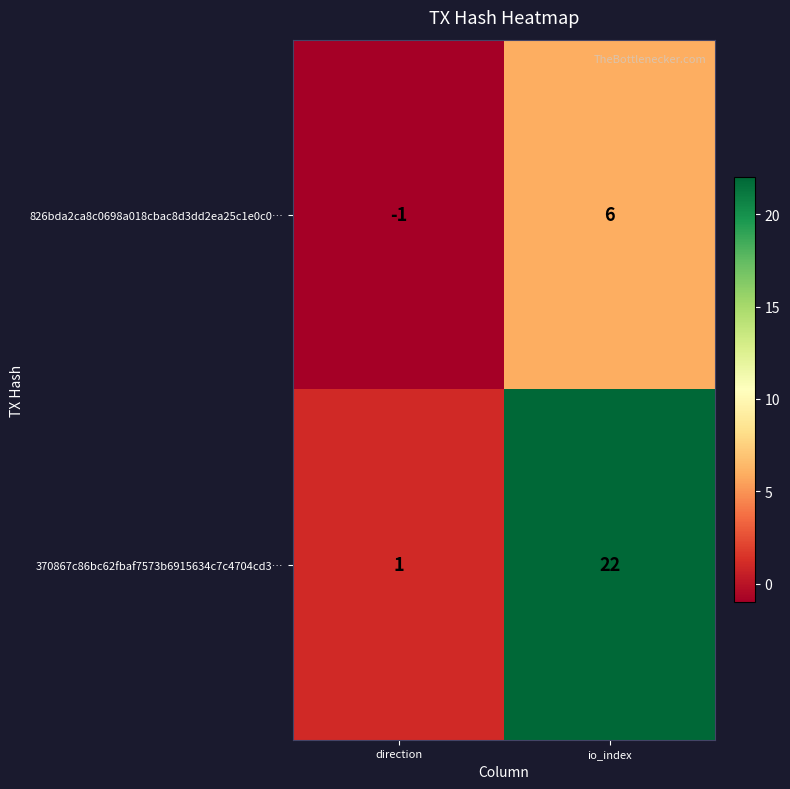

Which series changed the most between direction and io_index?

370867c86bc62fbaf7573b6915634c7c4704cd3…